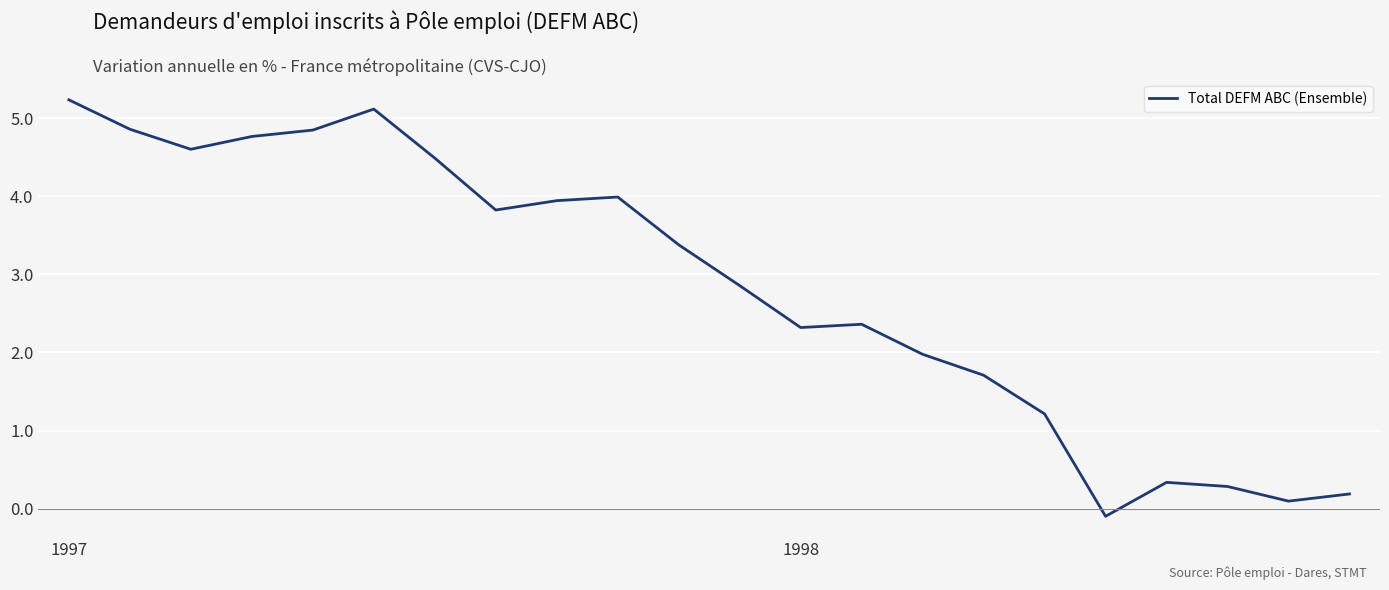

What is the difference between the maximum and minimum values?

5.3